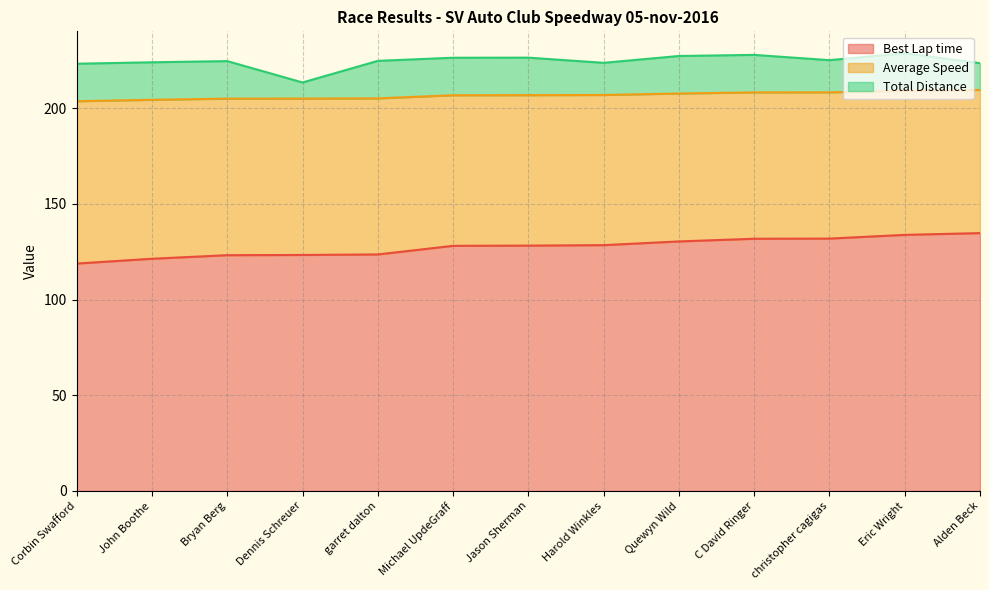

What is the difference between the maximum and minimum values in the Best Lap time series?

15.9